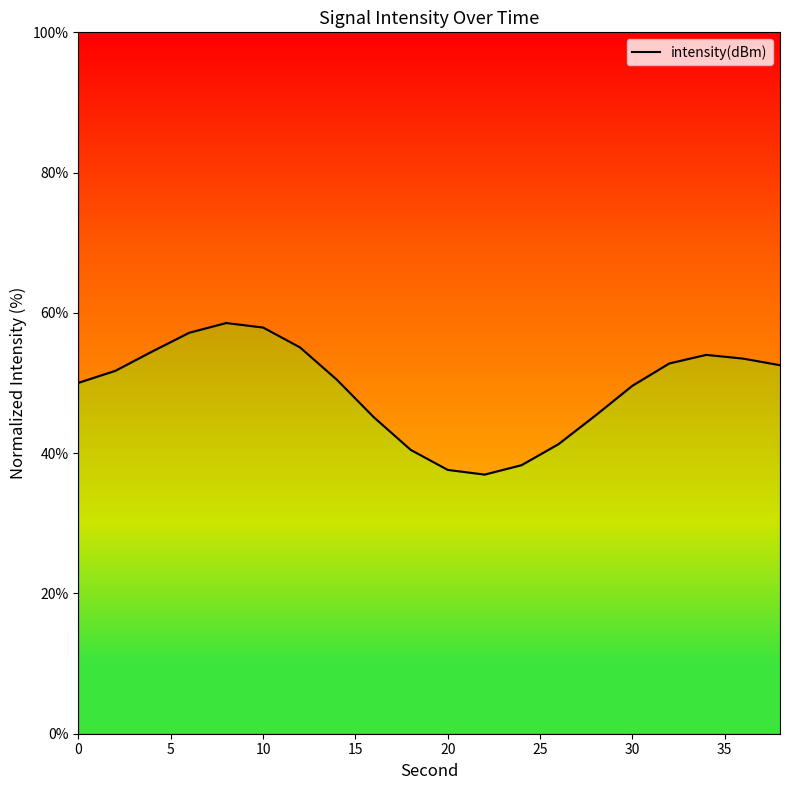

Reading left to right, what are all the values shown in this chart?

50.0	51.7	54.5	57.2	58.6	57.9	55.1	50.5	45.1	40.5	37.6	36.9	38.3	41.3	45.4	49.6	52.8	54.0	53.5	52.5